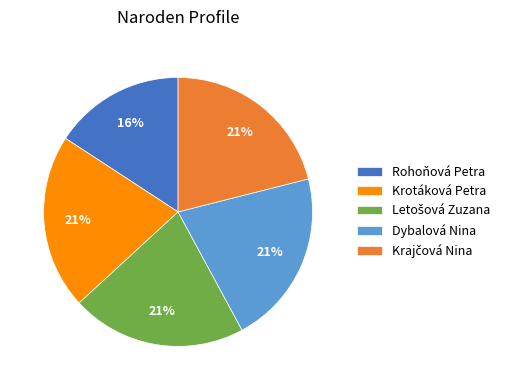

Which category has the smallest portion of the pie?

Rohoňová Petra